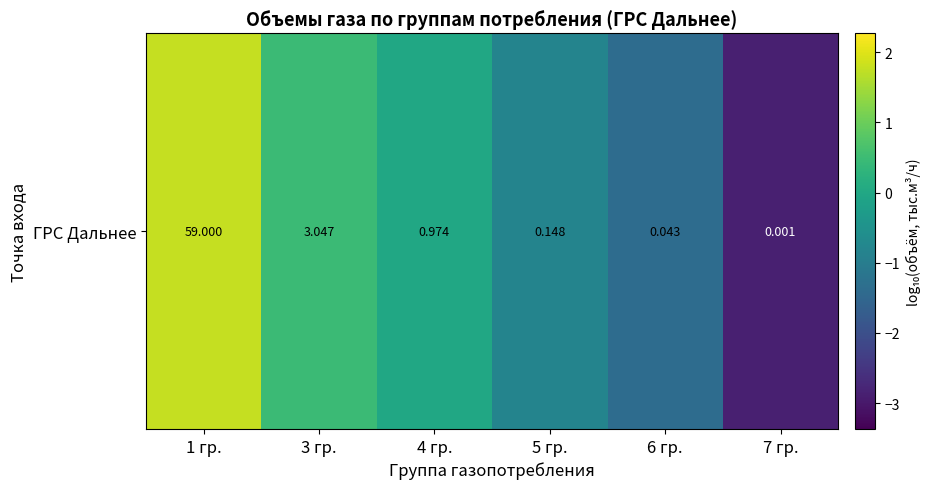

Which label corresponds to the largest value in the chart?

1 гр.